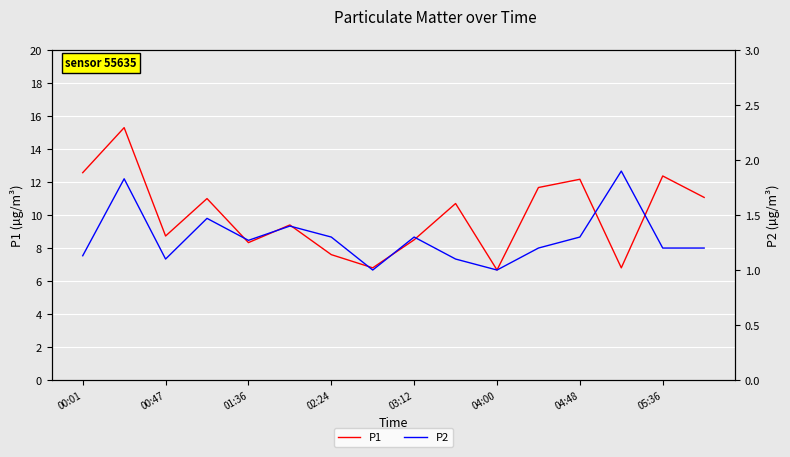

True or false: P2 and P1 intersect in this chart.

False